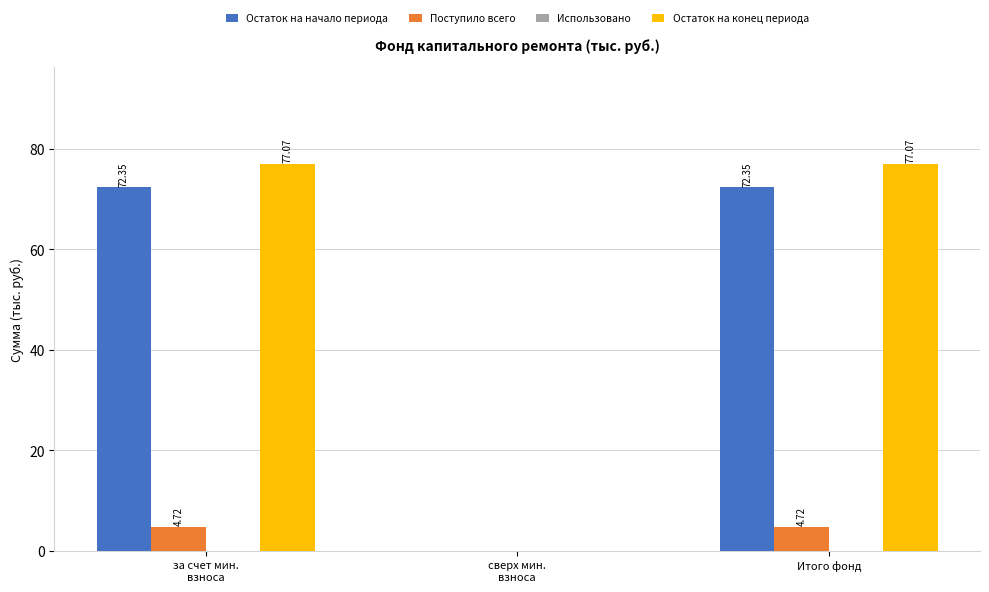

What is the sum of all Остаток на конец периода values?

154.1